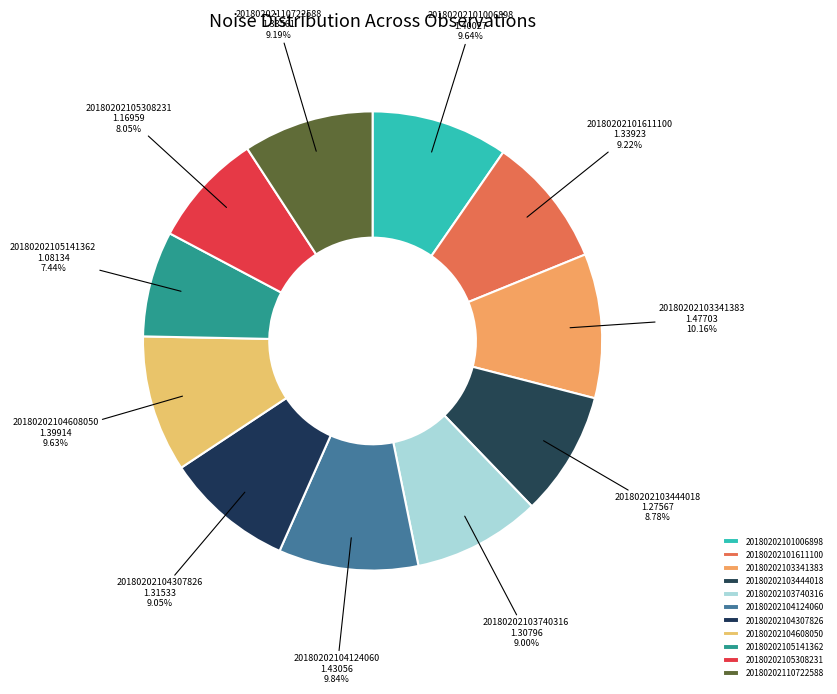

What percentage is the 20180202101006898 slice, to the nearest percent?

10%